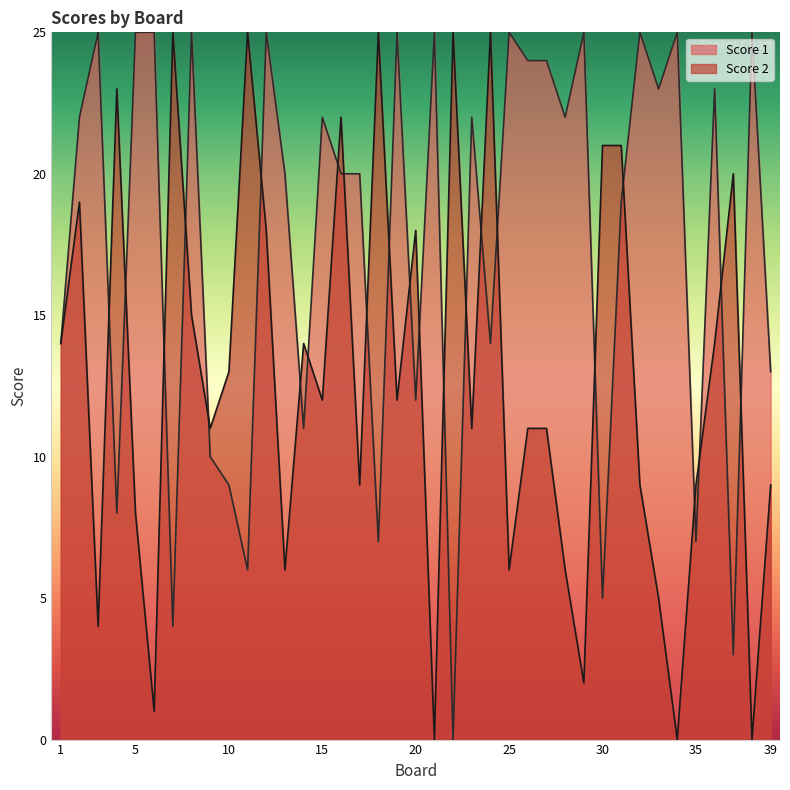

Is it true that Score 2 equals 18 at 12?

True